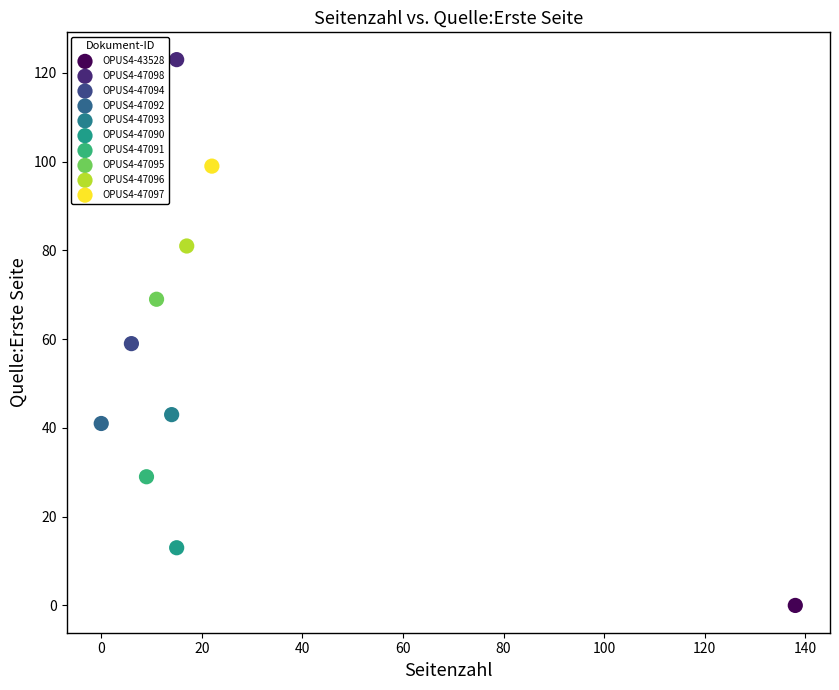

What are all the series names shown in the legend?

OPUS4-43528, OPUS4-47098, OPUS4-47094, OPUS4-47092, OPUS4-47093, OPUS4-47090, OPUS4-47091, OPUS4-47095, OPUS4-47096, OPUS4-47097